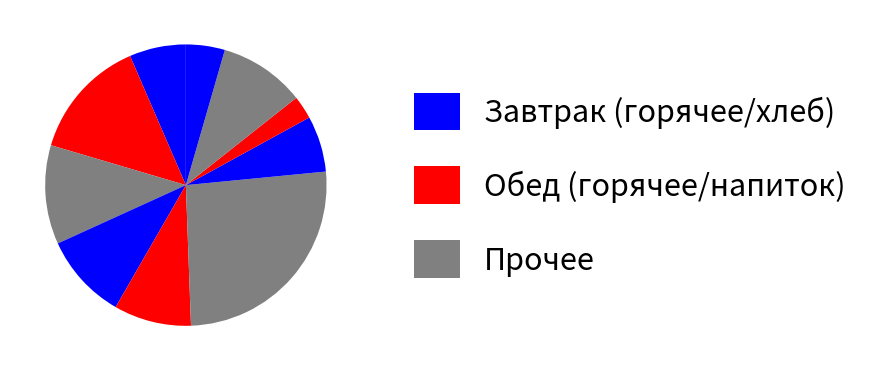

To the nearest percent, what is the difference between the largest and smallest slice percentages?

23%